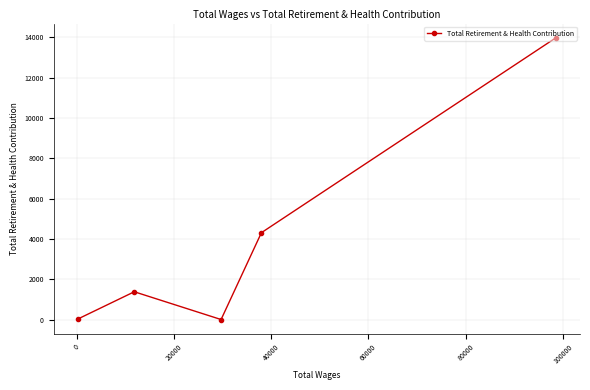

Is this an area chart (filled region under the line)?

No